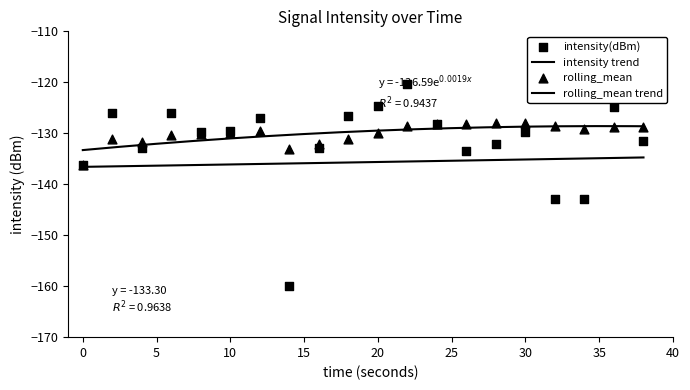

Which series has the largest total across all categories?

rolling_mean